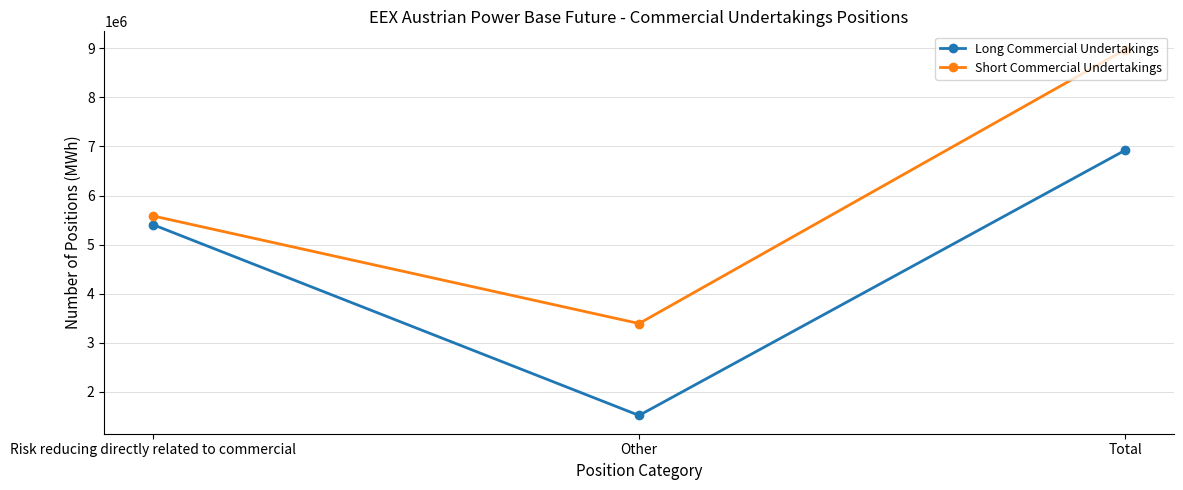

What is the difference between the maximum and minimum values in the Short Commercial Undertakings series?

5584047